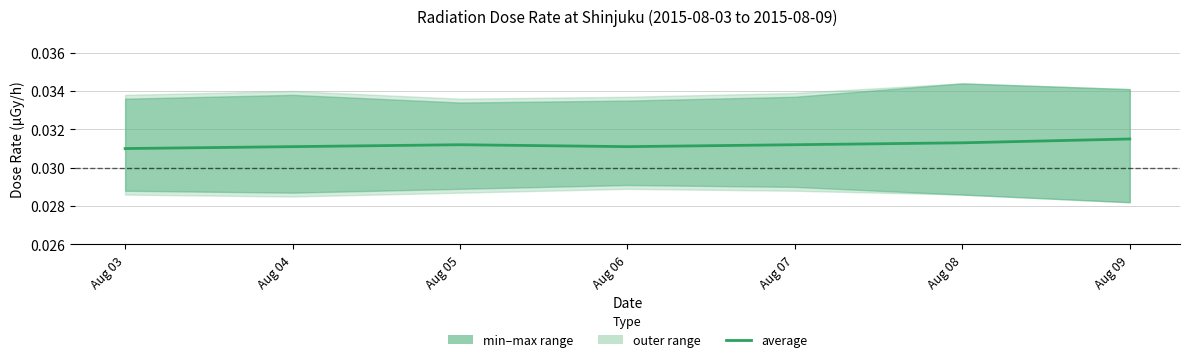

Where is the first local minimum?

Aug 06